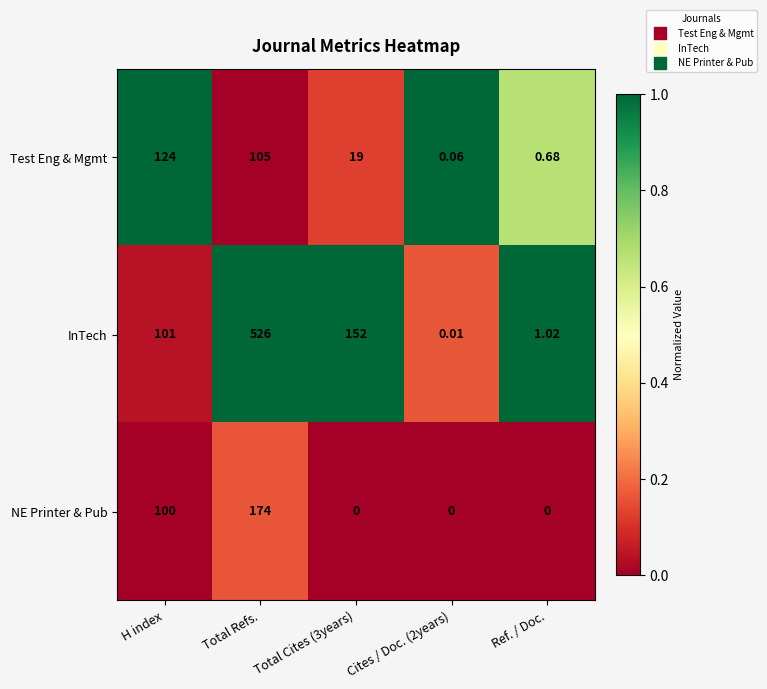

Which series has the largest total across all categories?

InTech